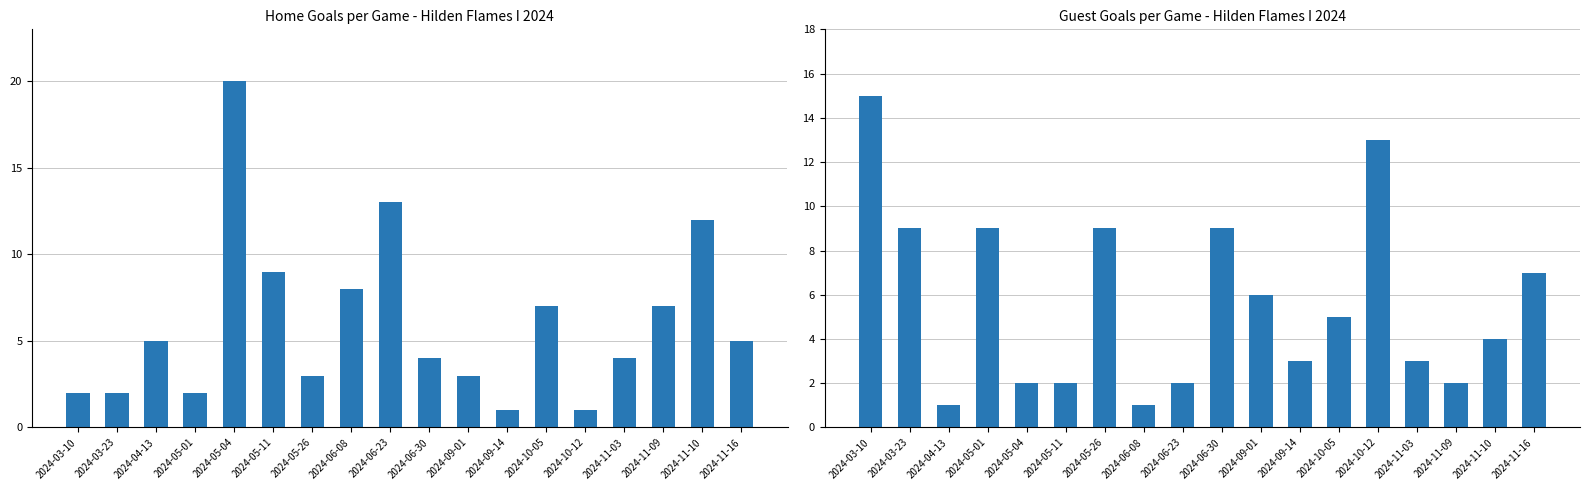

True or false: TG (Guest Goals) has a value of 1 at 2024-04-13.

False